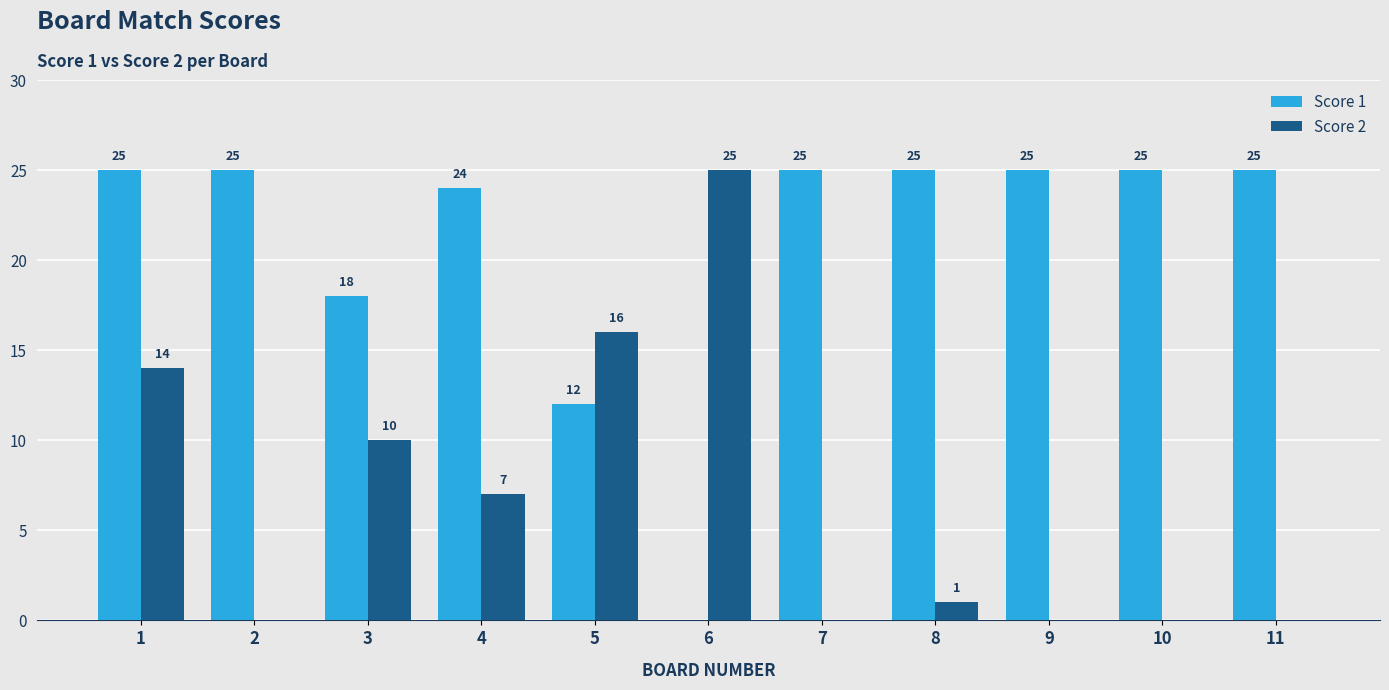

Which series has the largest total across all categories?

Score 1